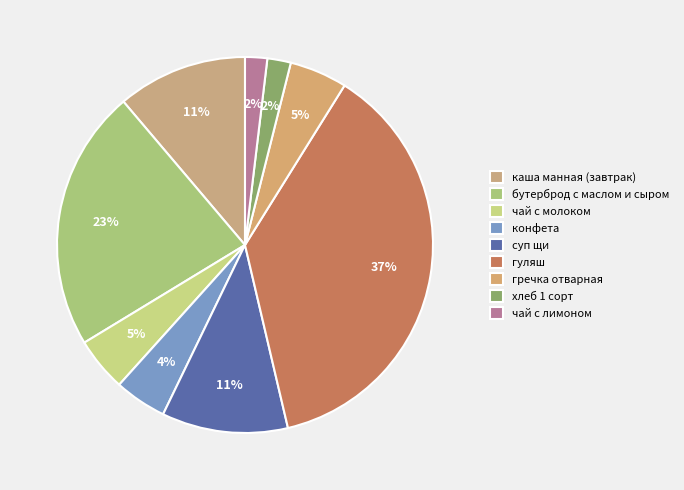

How many segments does this pie chart have?

9